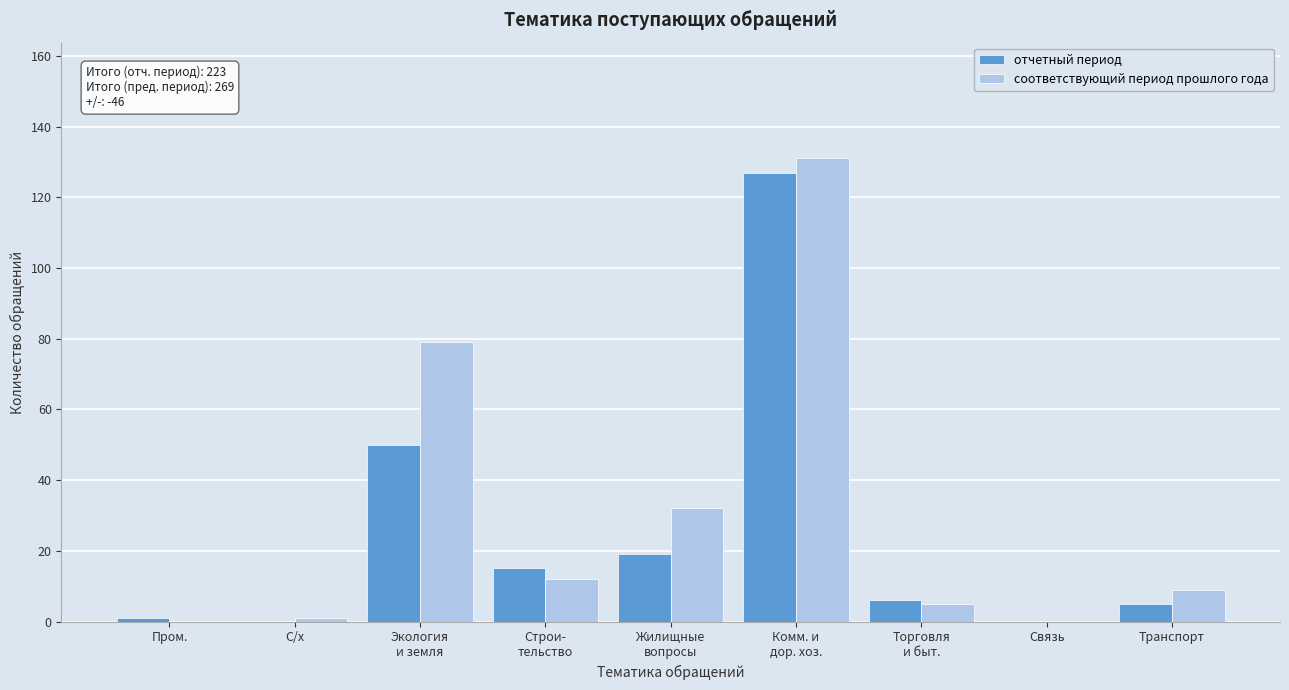

The отчетный период series shows 0 at С/х. True or false?

True